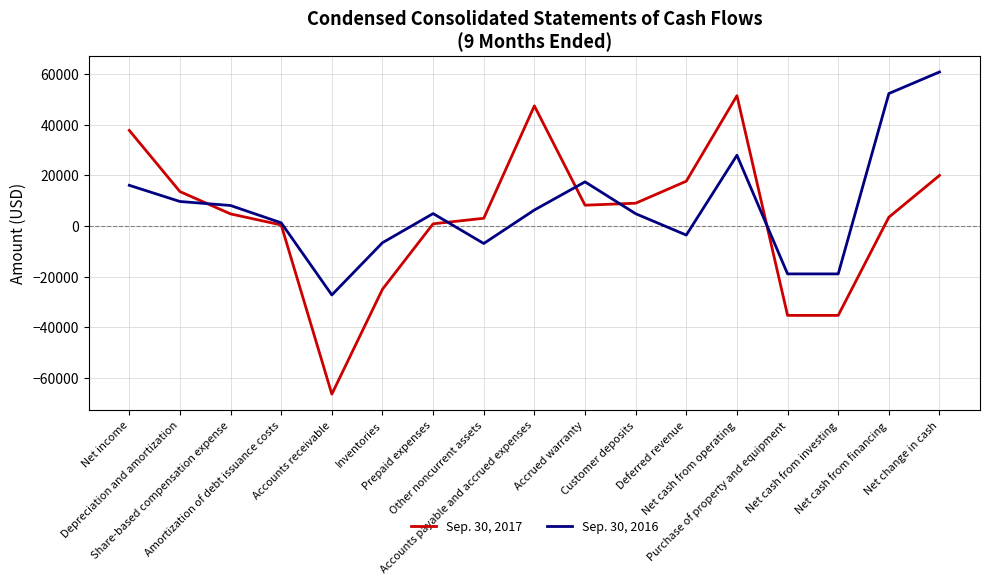

Does the chart display data point markers on the line(s)?

No